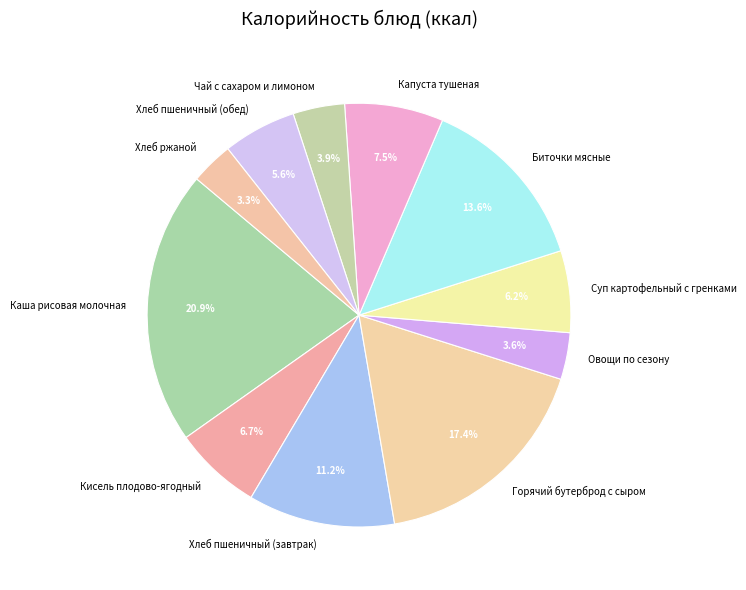

Do Овощи по сезону and Суп картофельный с гренками together represent more than half of the pie?

No